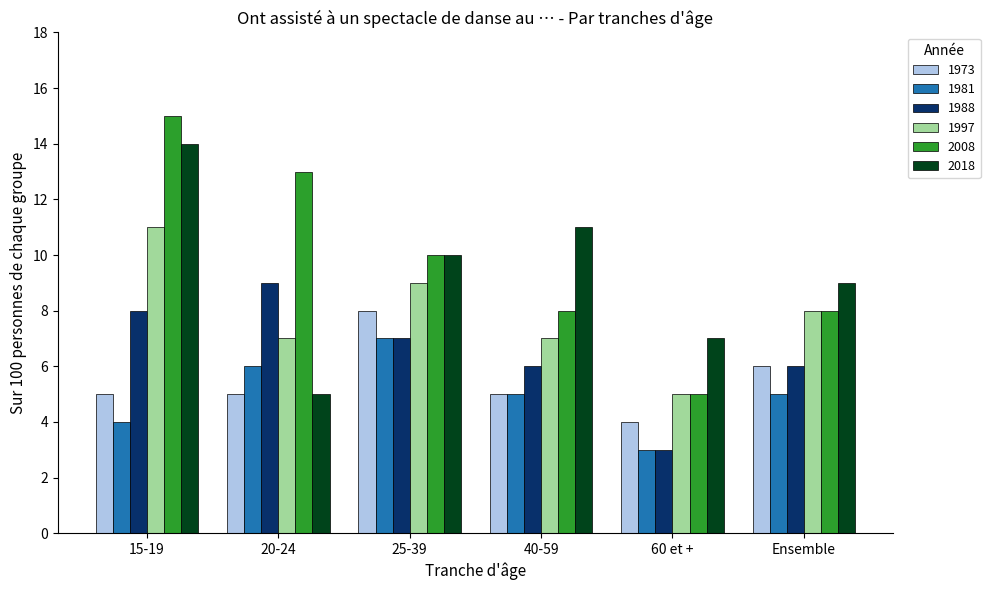

What is the maximum value shown in the chart?

15